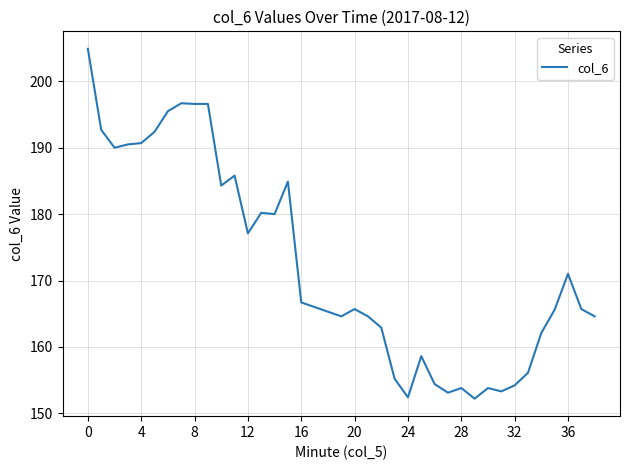

What is the greatest value displayed?

204.9